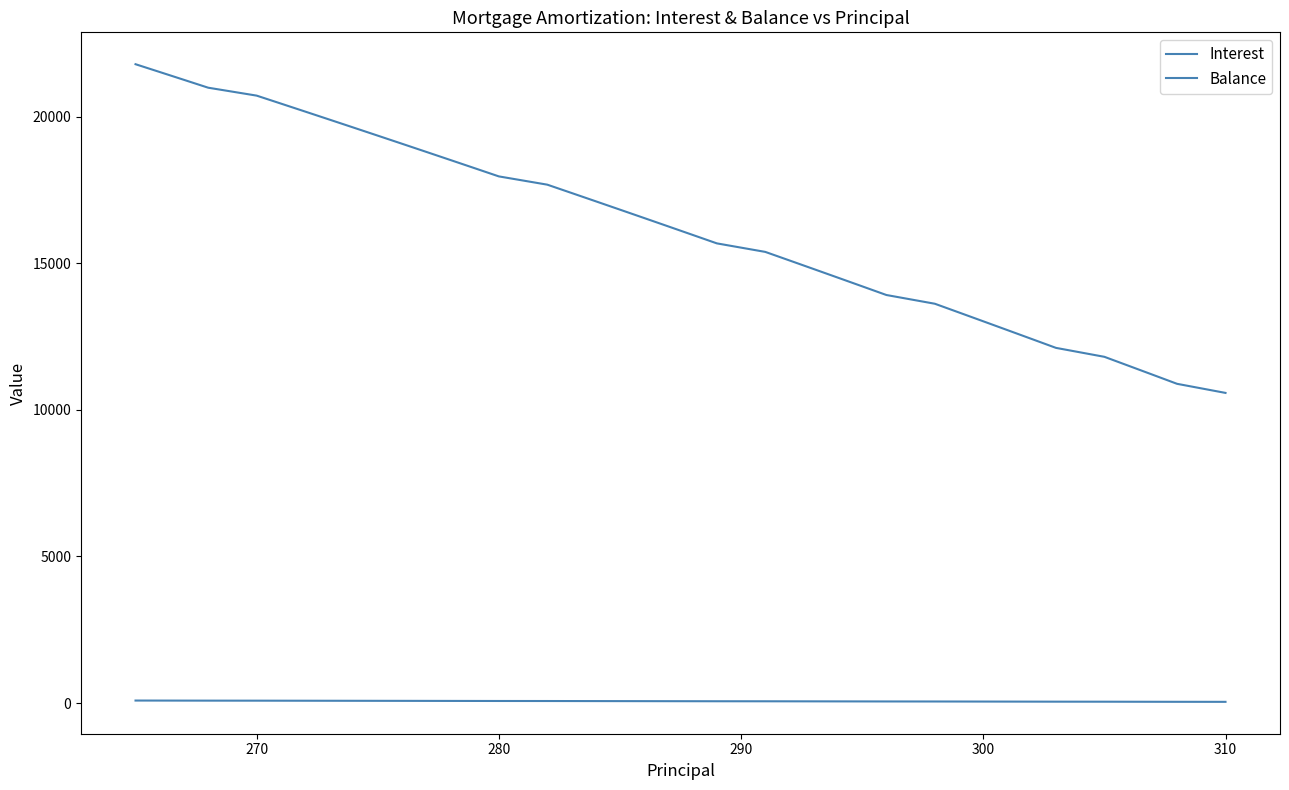

How many lines are shown in the chart?

2